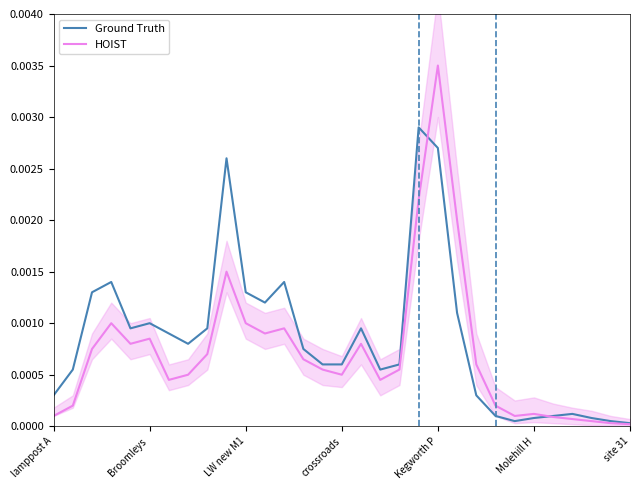

Count the number of categories in the chart.

31